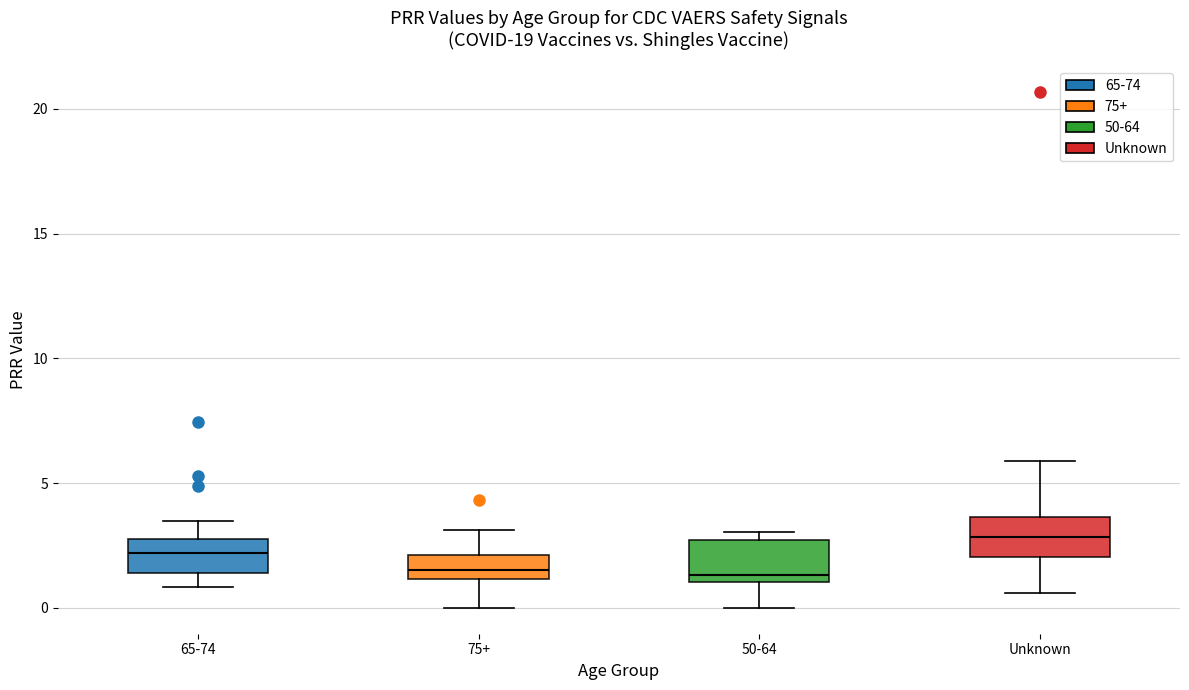

Reading left to right, read every box against the y-axis: the position of its median line, the range the box covers, and the ends of its whiskers. The values are not printed on the chart, so give them approximately, as read against the axis.

65-74: median 2.0, box 1.5 to 3.0, whiskers 1.0 to 3.5
75+: median 1.5, box 1.0 to 2.0, whiskers 0.0 to 3.0
50-64: median 1.5, box 1.0 to 2.5, whiskers 0.0 to 3.0
Unknown: median 3.0, box 2.0 to 3.5, whiskers 0.5 to 6.0